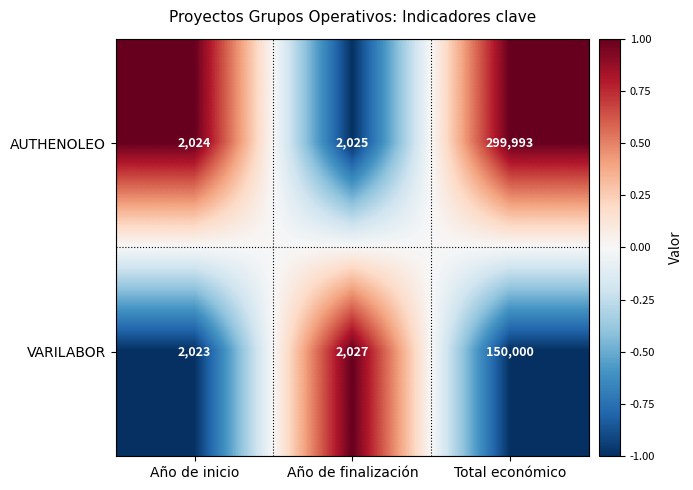

What is the difference between the highest and lowest values at Total económico?

149993